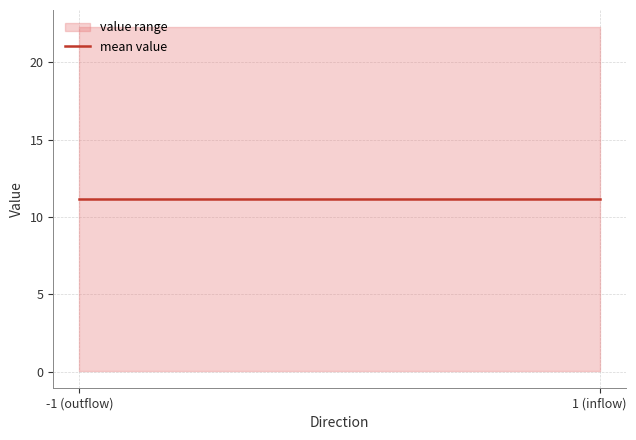

At which label is valid_mainchain closest to 1?

-1